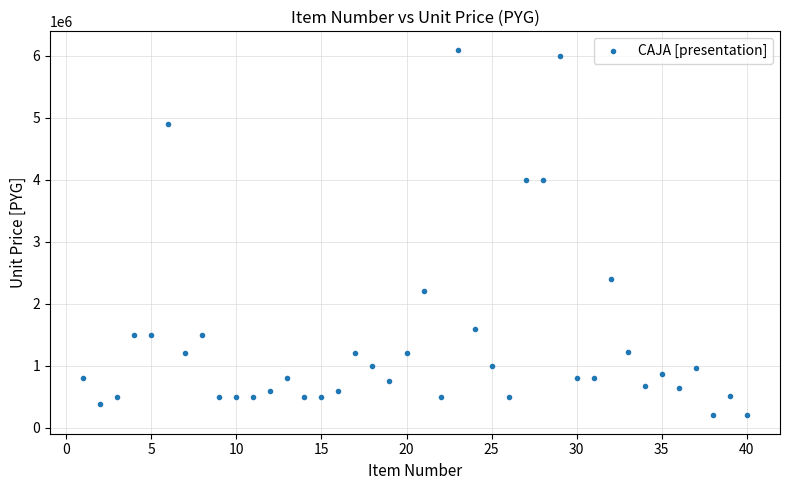

What is the range of Y values (max minus min)?

5900000